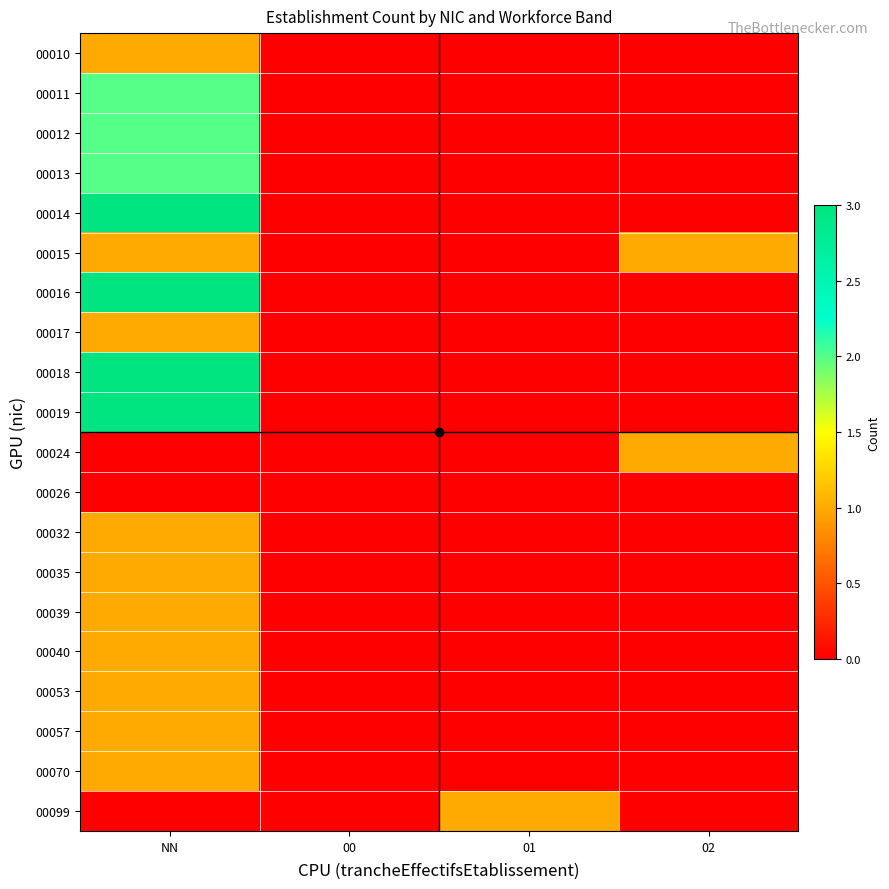

How many data points does each series have?

4